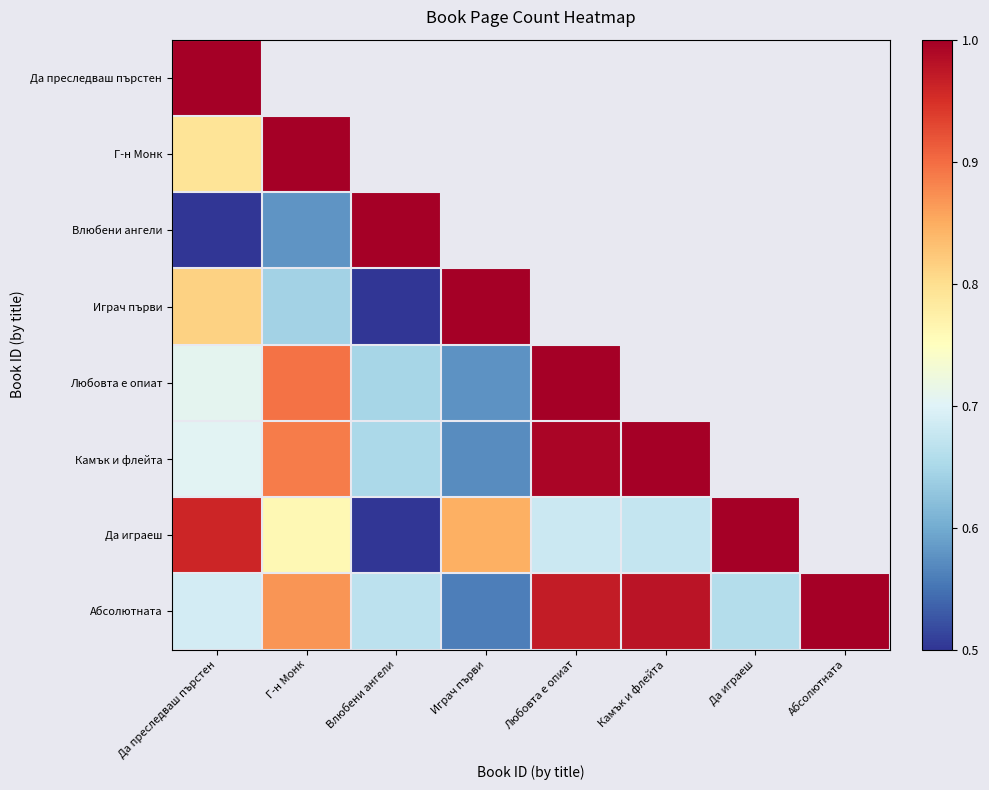

What is the lowest value of the Влюбени ангели series?

0.5